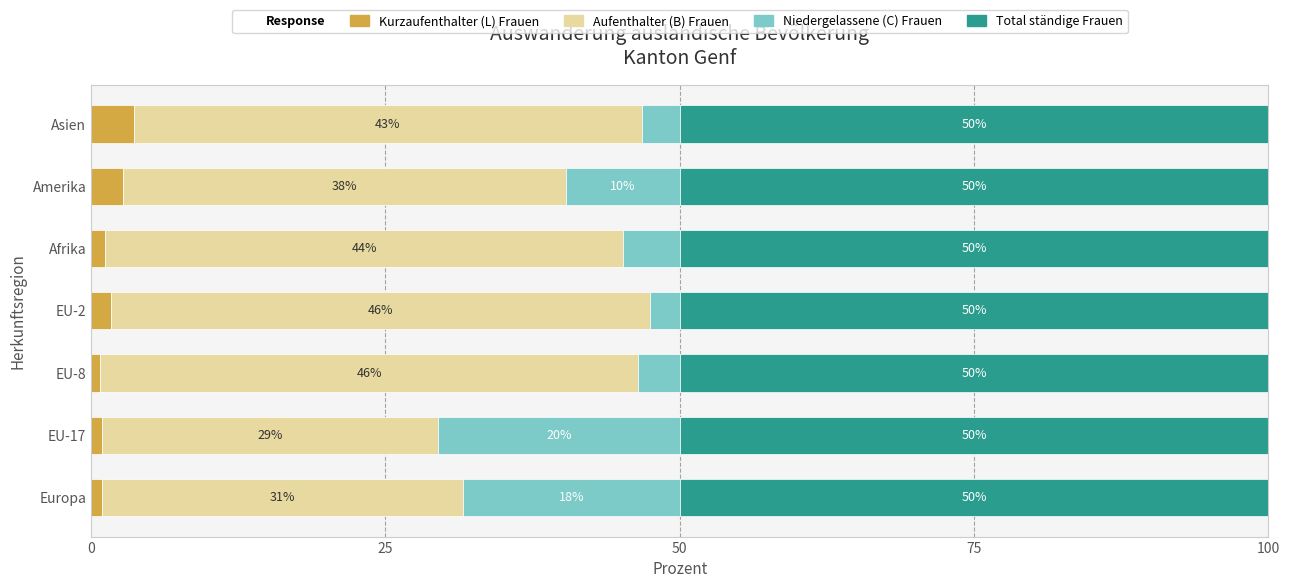

How many data points in Kurzaufenthalter (L) Frauen are above 1?

4